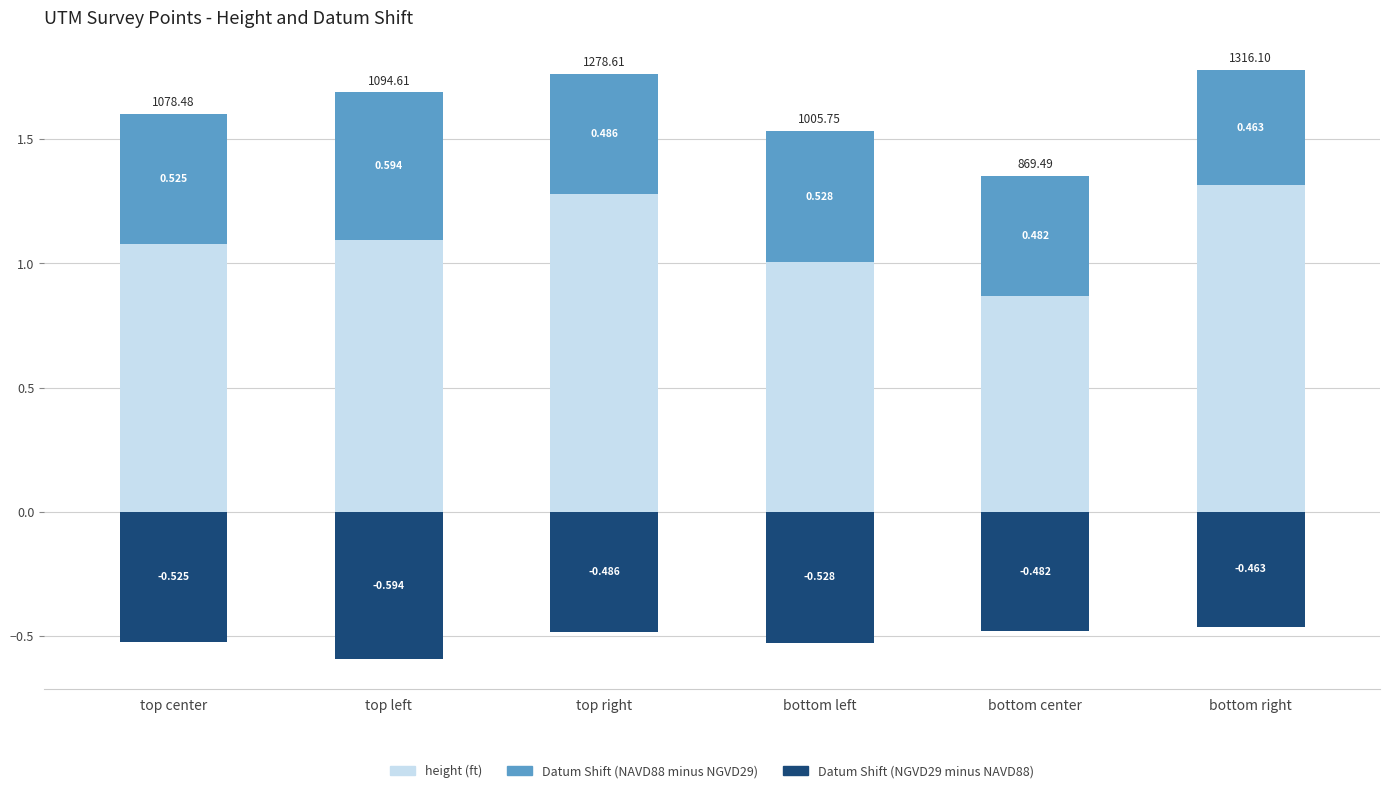

Between top left and bottom left, which is larger?

top left